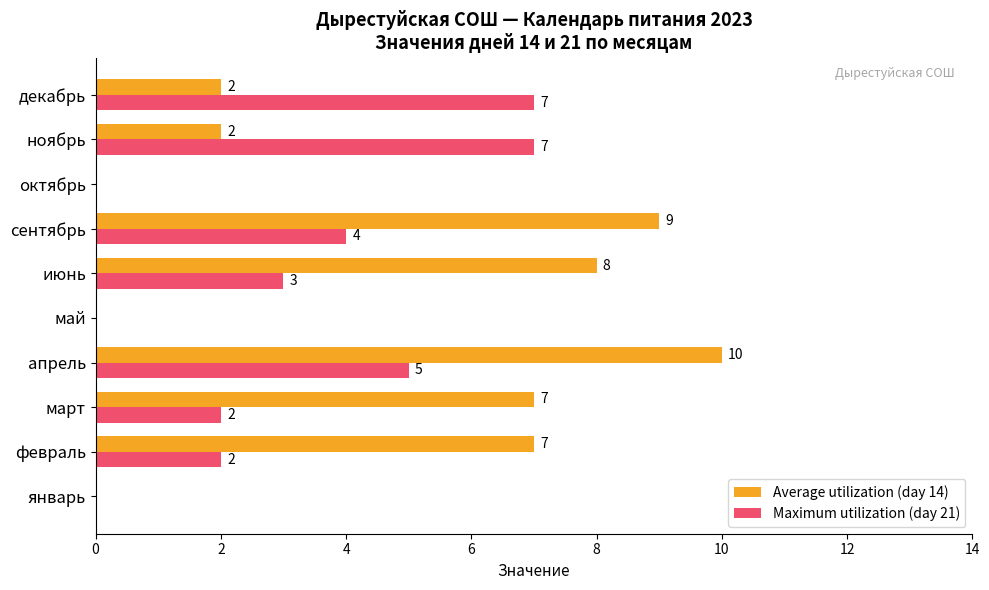

The value of Maximum utilization (day 21) at январь is 0. True or false?

True